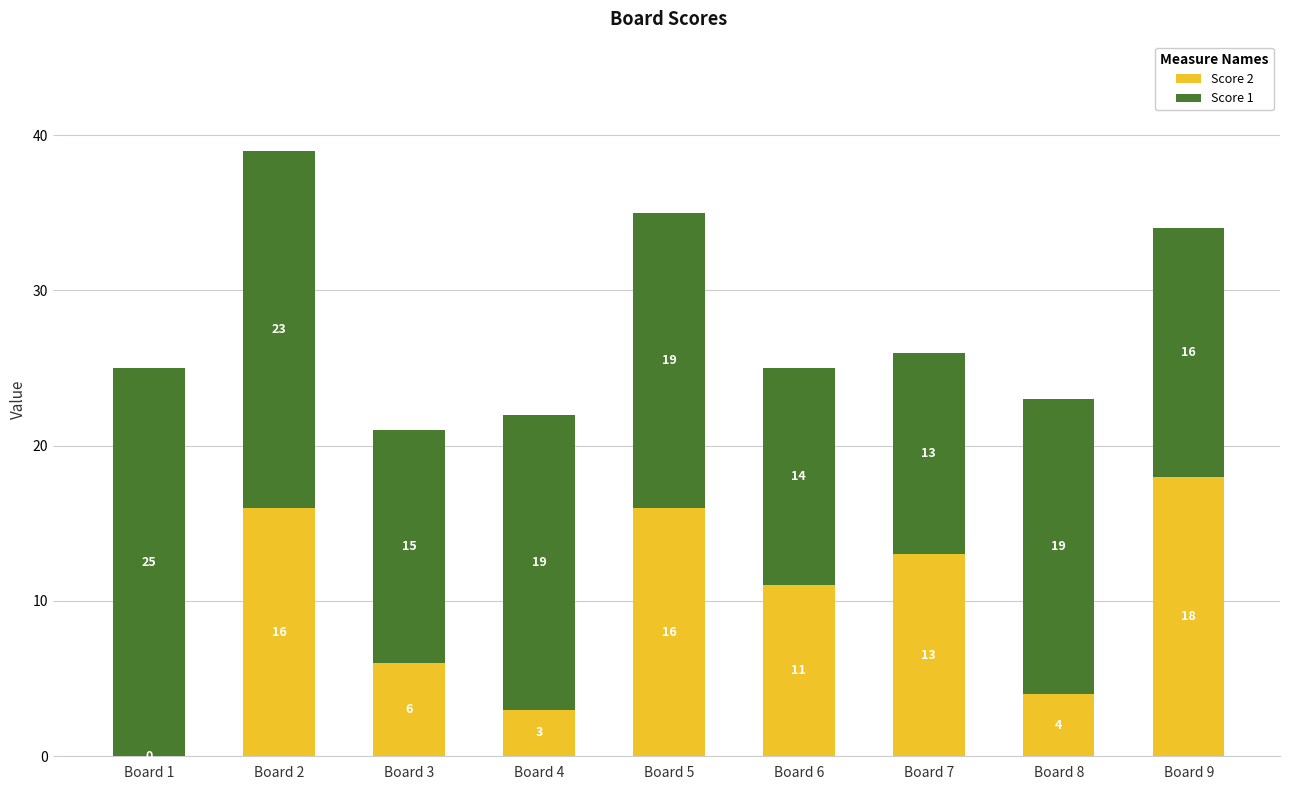

True or false: Score 2 has a value of 11 at Board 6.

True